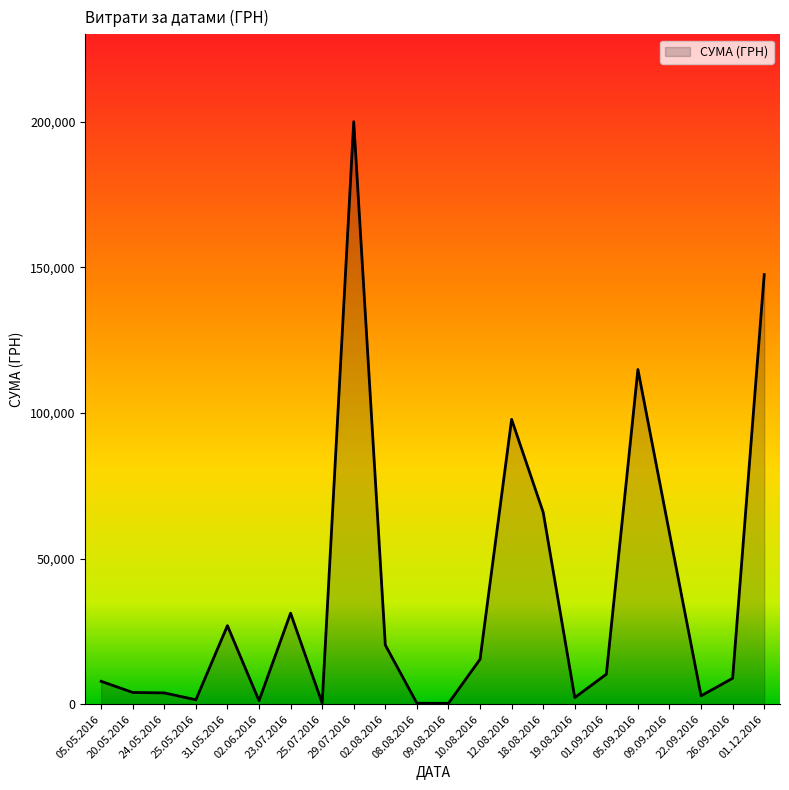

What is the maximum value shown in the chart?

199990.0